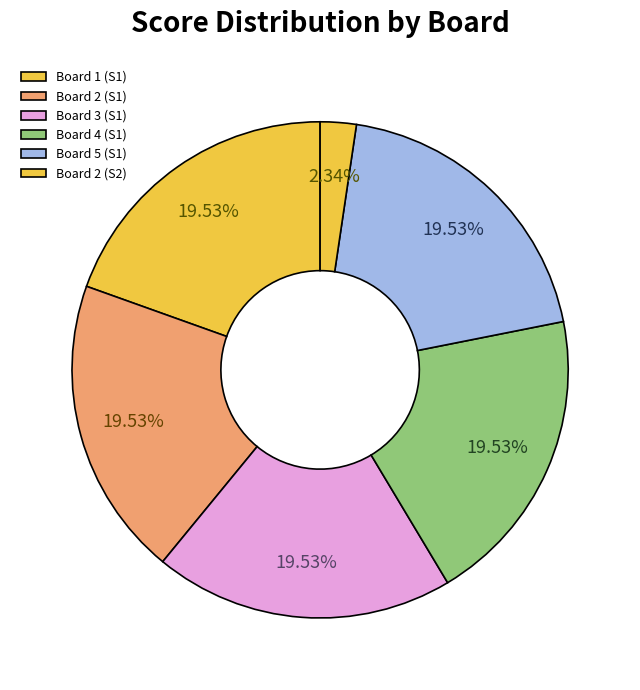

Count the number of slices in the pie.

6